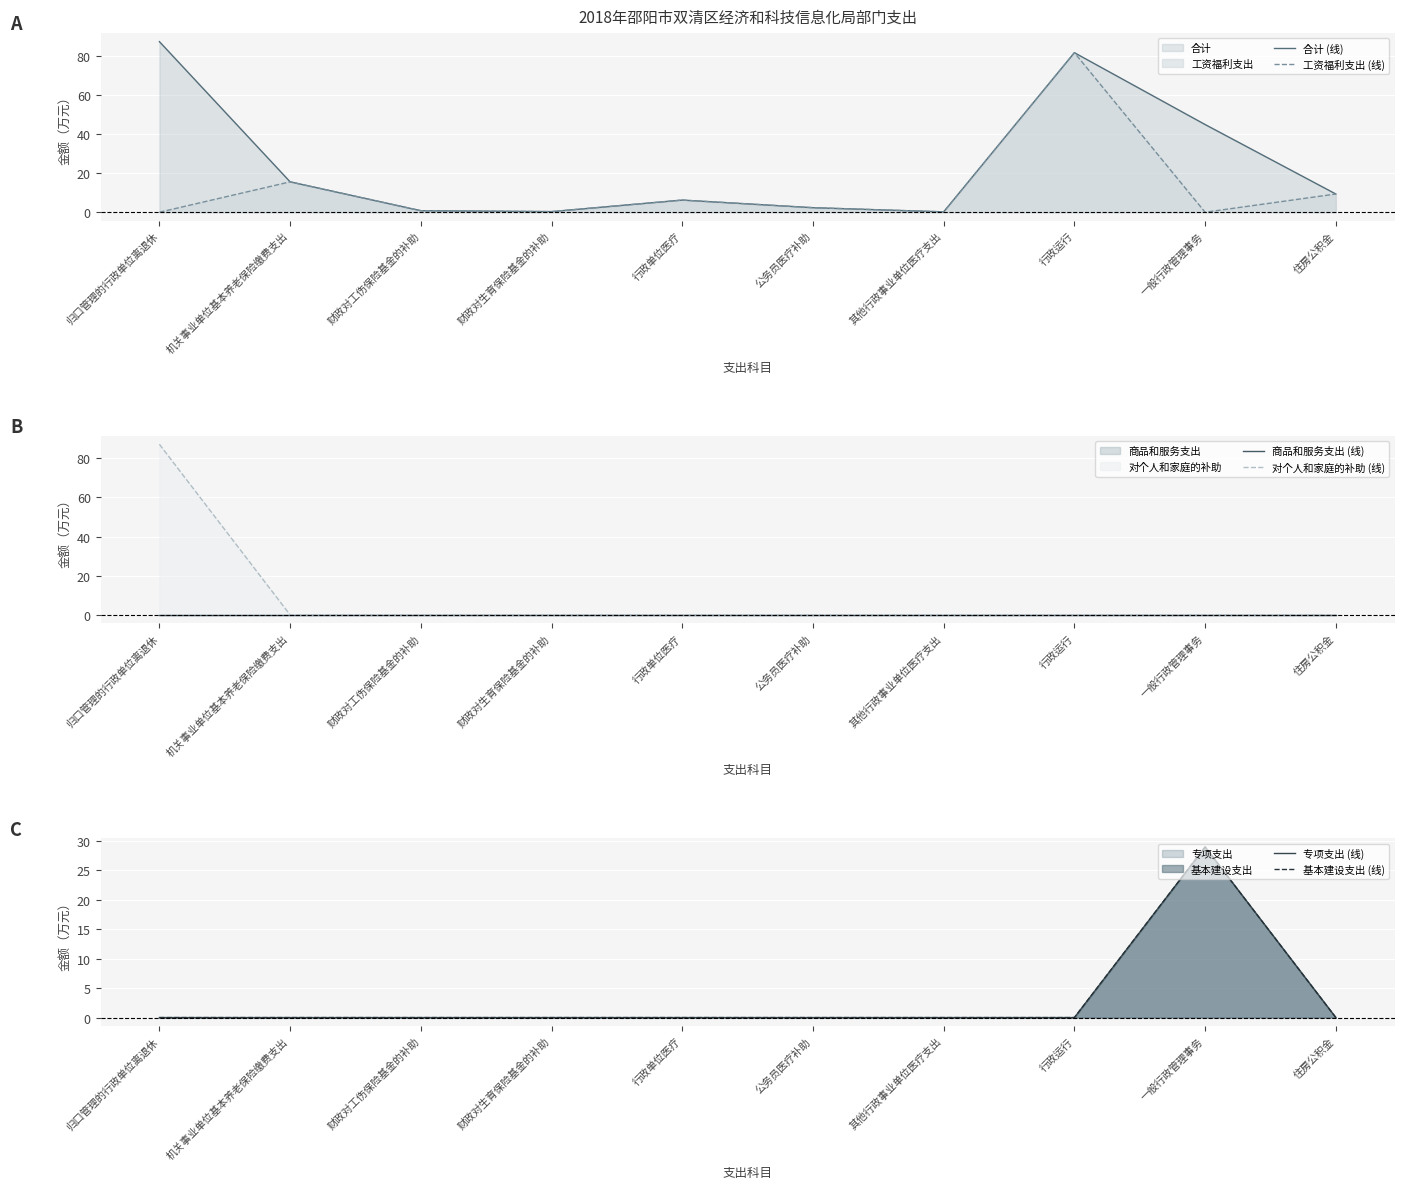

True or false: 工资福利支出 (线) and 对个人和家庭的补助 (线) cross at least once.

True